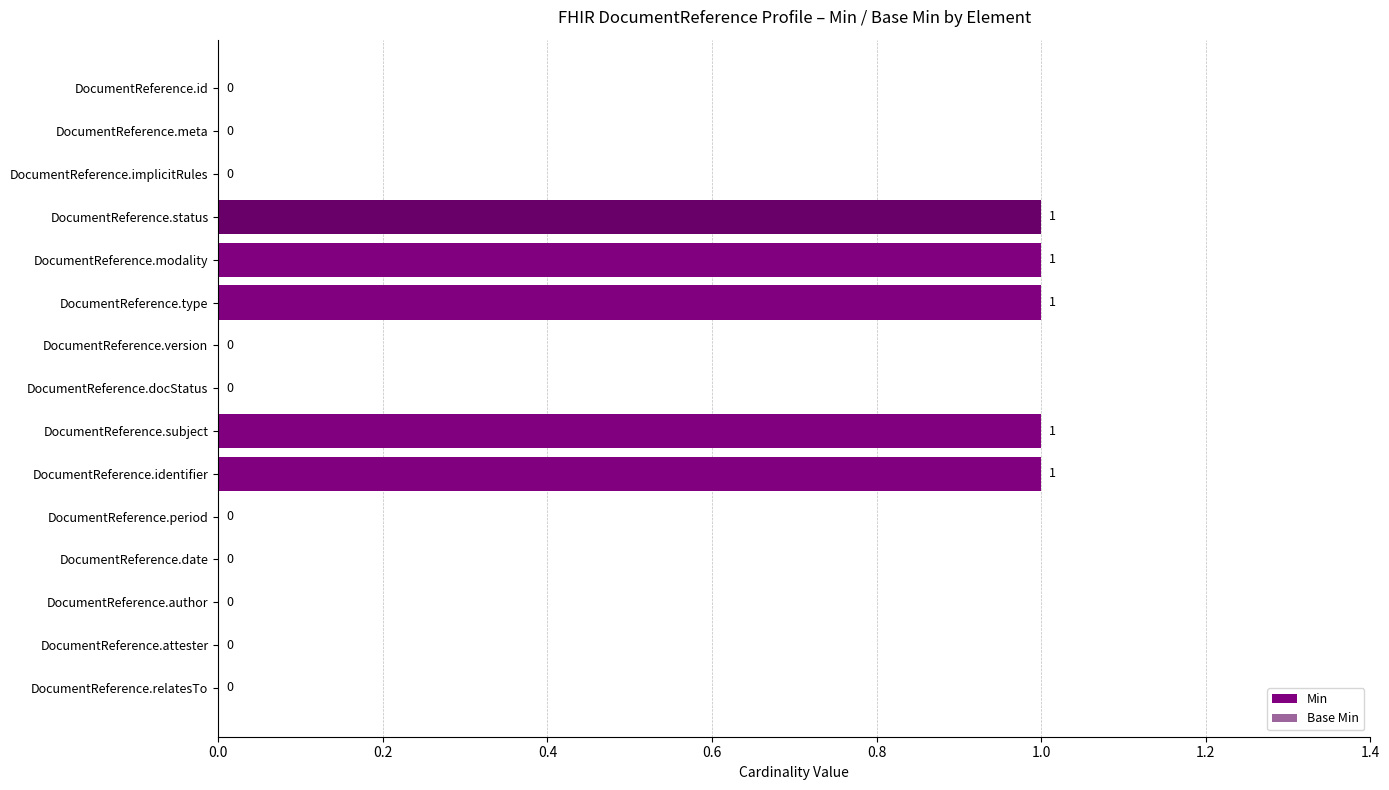

Which series has the largest range (max minus min)?

Min